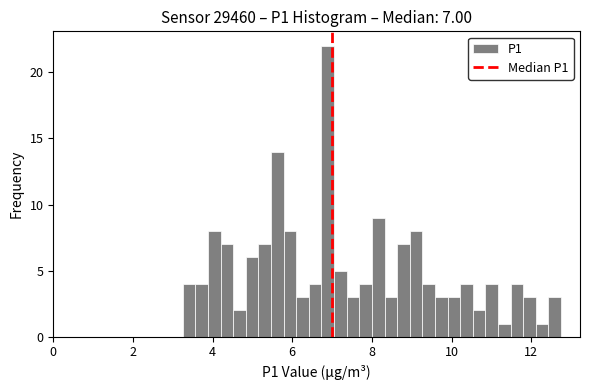

Around what value on the x-axis is the tallest bar? Give the approximate position of its centre, as read against the axis.

6.8